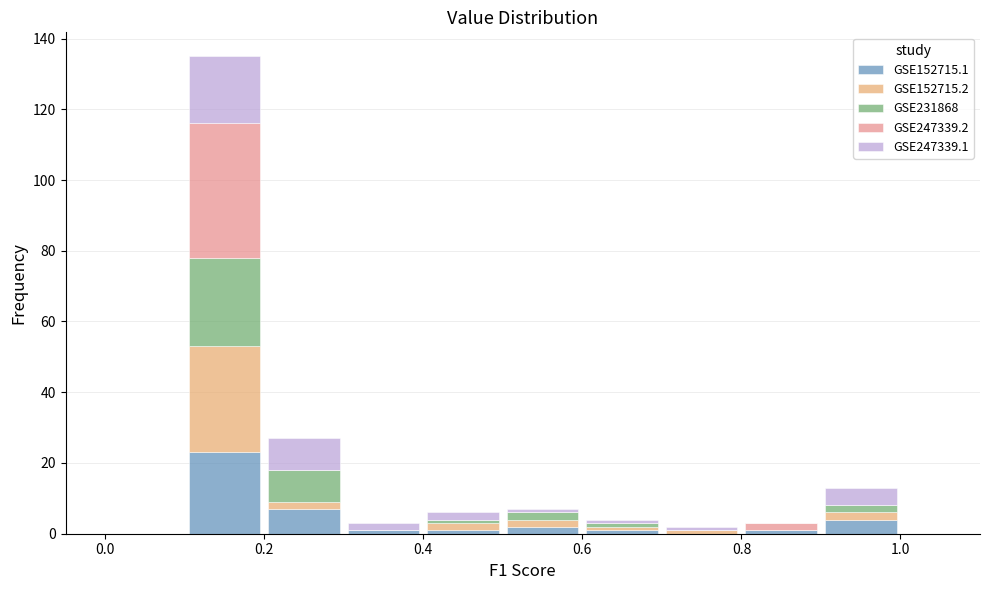

Reading left to right, list every stacked bar in this chart as the range it spans on the x-axis followed by its total height. The values are not printed on the chart, so give them approximately, as read against the axis.

0.0 to 0.1: 0
0.1 to 0.2: 136
0.2 to 0.3: 28
0.3 to 0.4: 4
0.4 to 0.5: 6
0.5 to 0.6: 8
0.6 to 0.7: 4
0.7 to 0.8: 2
0.8 to 0.9: 4
0.9 to 1.0: 14